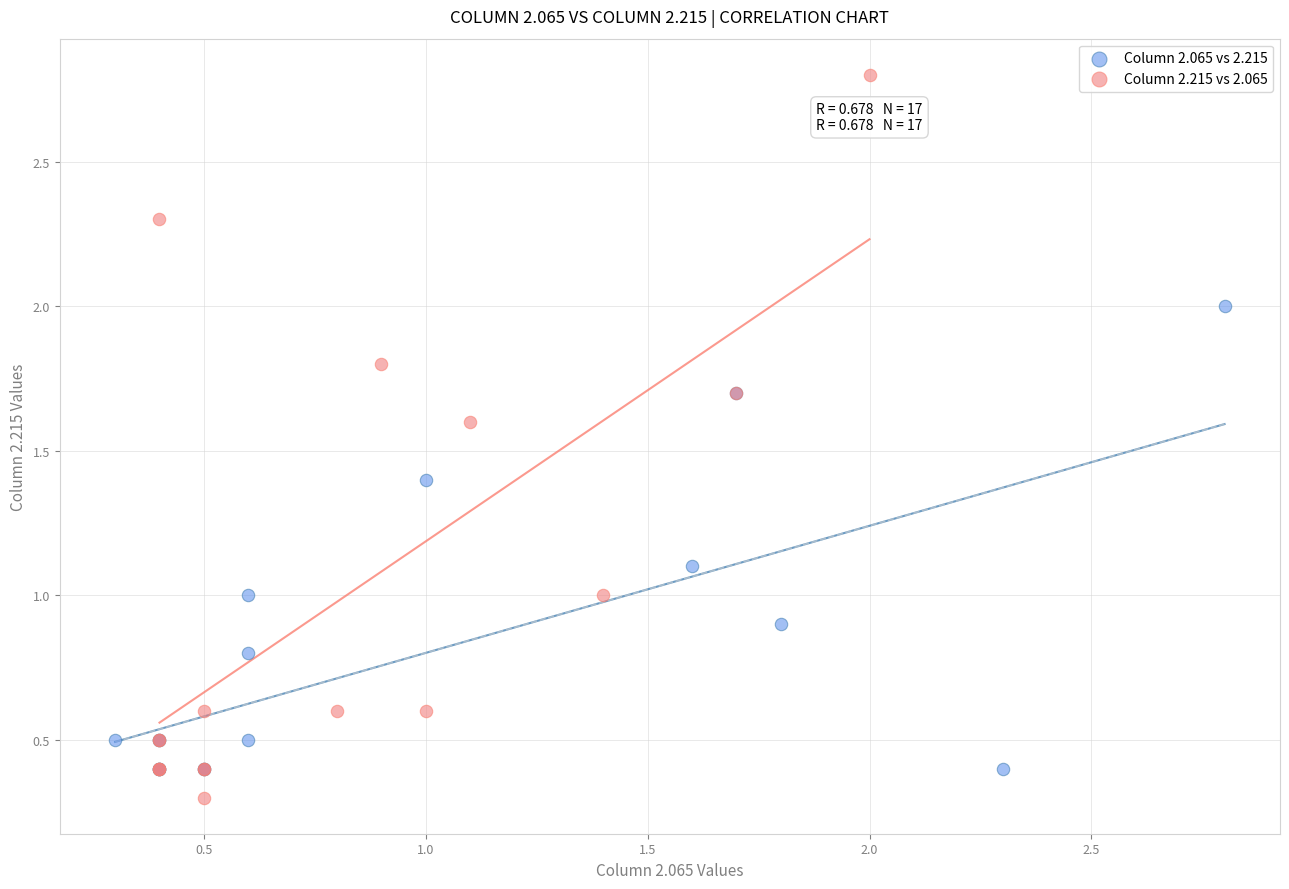

Which series has the largest Y range (max minus min)?

Column 2.215 vs 2.065